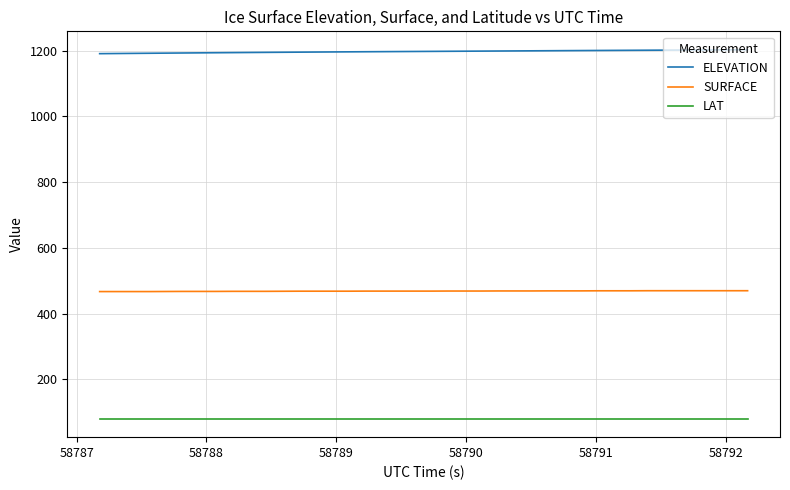

True or false: ELEVATION and LAT intersect in this chart.

False